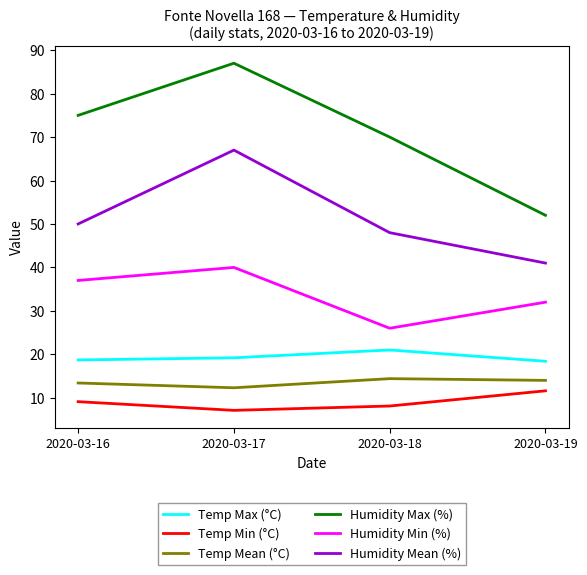

At which label is Humidity Min (%) closest to 33?

2020-03-19